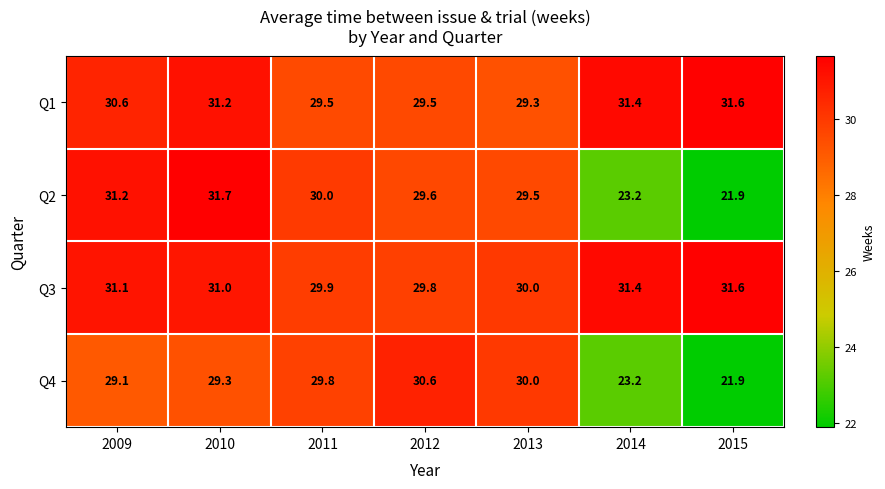

Reading left to right, extract all data points from this chart.

Q1: 30.6	31.2	29.5	29.5	29.3	31.4	31.6
Q2: 31.2	31.7	30.0	29.6	29.5	23.2	21.9
Q3: 31.1	31.0	29.9	29.8	30.0	31.4	31.6
Q4: 29.1	29.3	29.8	30.6	30.0	23.2	21.9